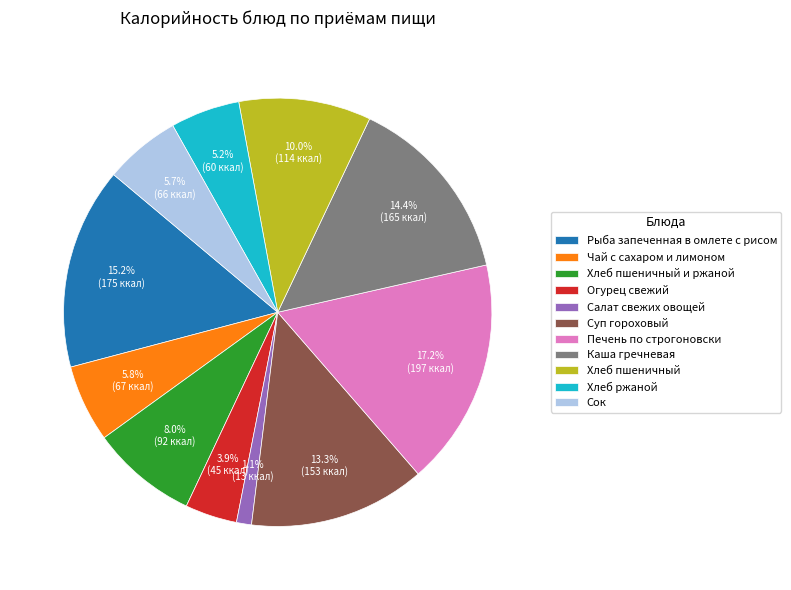

What percentage is the Печень по строгоновски slice, to the nearest percent?

17%